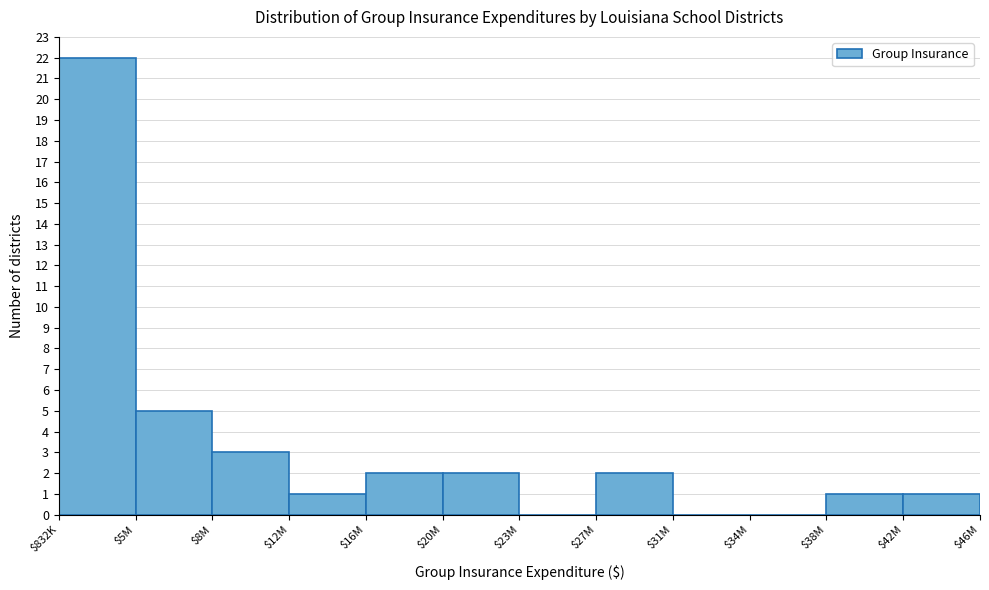

Which category has the highest value across all series?

$832K